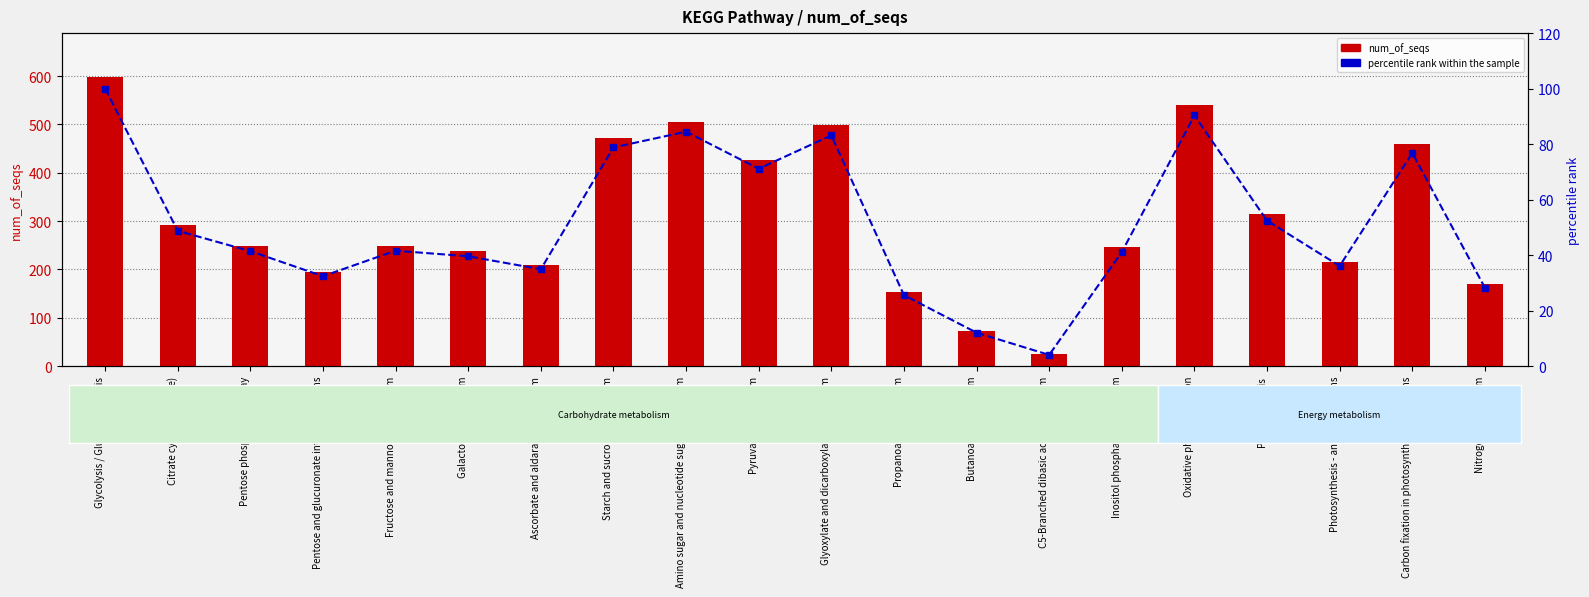

Rank the categories by percentile rank within the sample value from highest to lowest.

Glycolysis / Gluconeogenesis, Oxidative phosphorylation, Amino sugar and nucleotide sugar metabolism, Glyoxylate and dicarboxylate metabolism, Starch and sucrose metabolism, Carbon fixation in photosynthetic organisms, Pyruvate metabolism, Photosynthesis, Citrate cycle (TCA cycle), Fructose and mannose metabolism, Pentose phosphate pathway, Inositol phosphate metabolism, Galactose metabolism, Photosynthesis - antenna proteins, Ascorbate and aldarate metabolism, Pentose and glucuronate interconversions, Nitrogen metabolism, Propanoate metabolism, Butanoate metabolism, C5-Branched dibasic acid metabolism